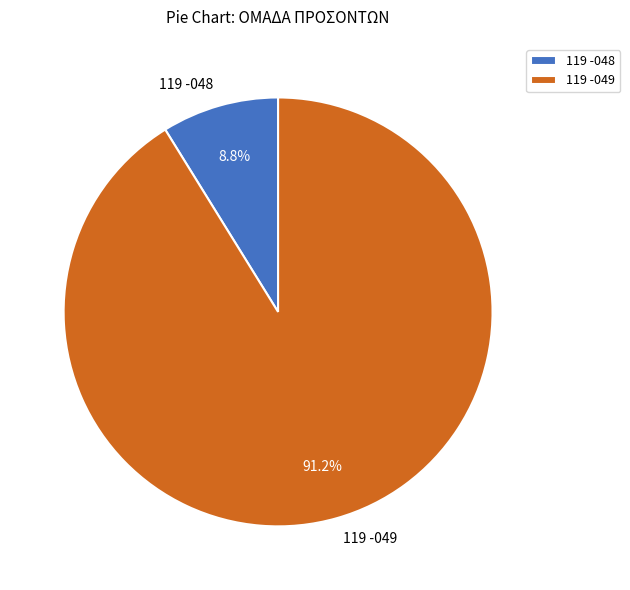

To the nearest percent, what is the difference between the largest and smallest slice percentages?

82%